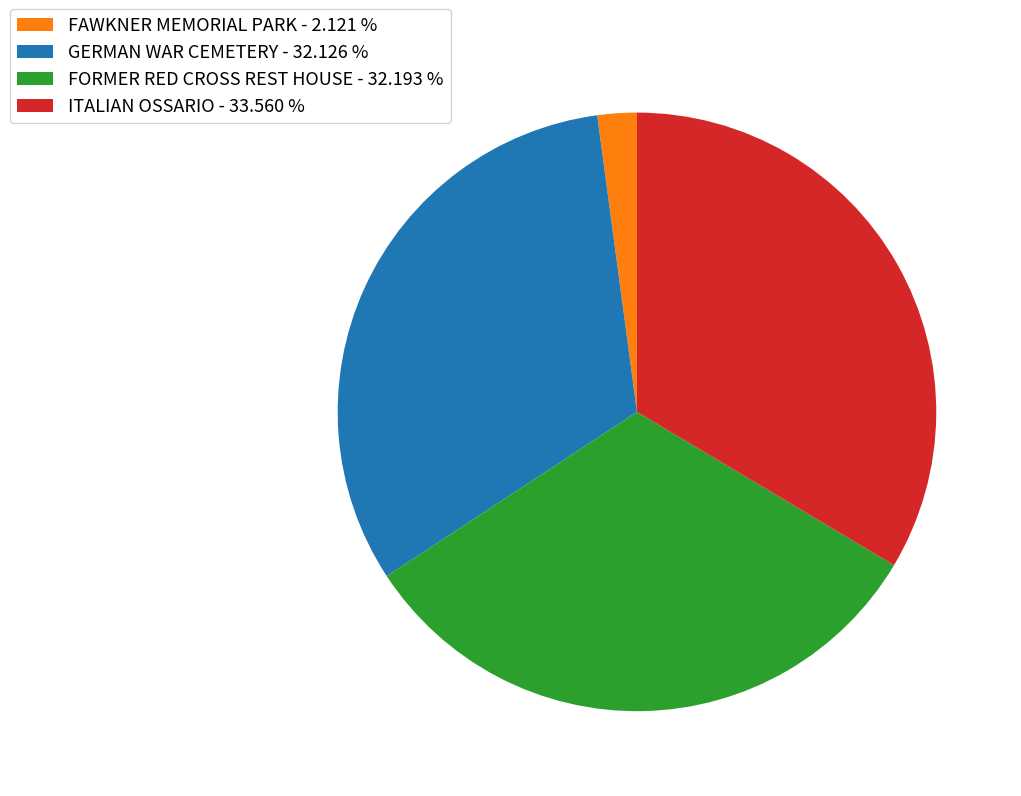

True or false: ITALIAN OSSARIO accounts for 45% of the total.

False